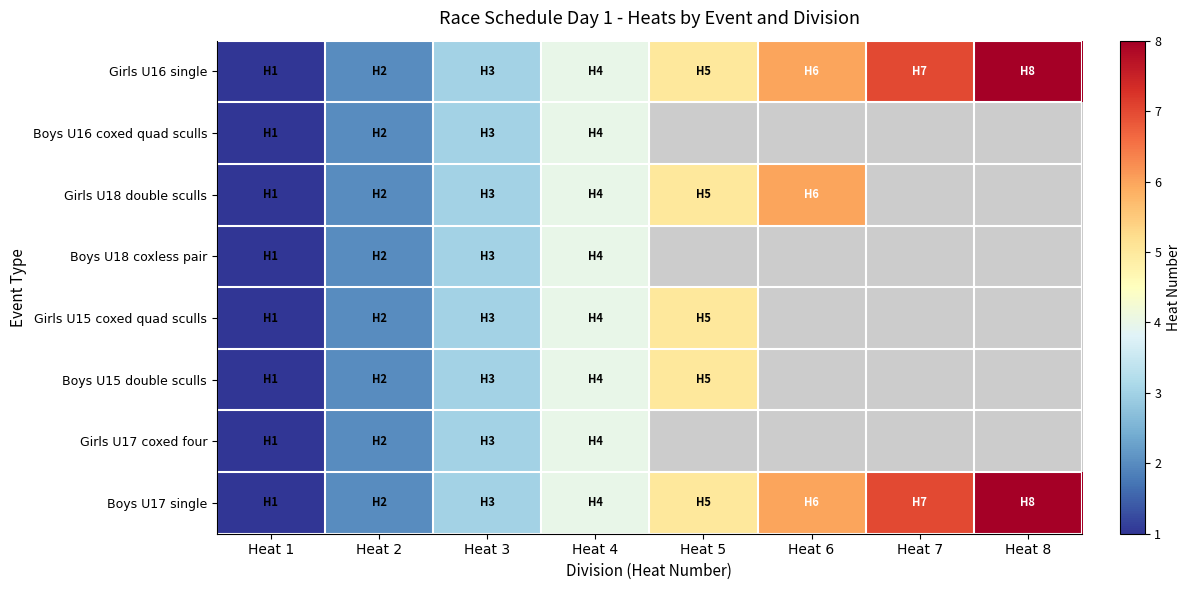

What is the approximate value of Girls U17 coxed four at Heat 3?

3.0